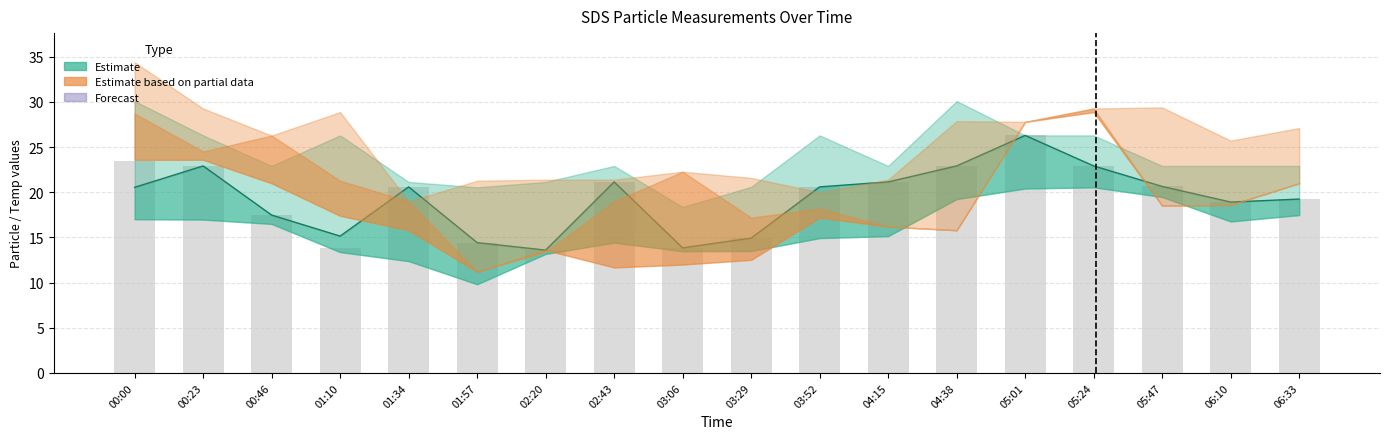

What position from the right is 01:57?

13